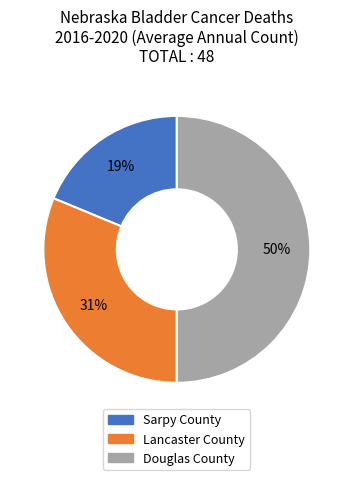

To the nearest percent, what is the average slice percentage?

33%